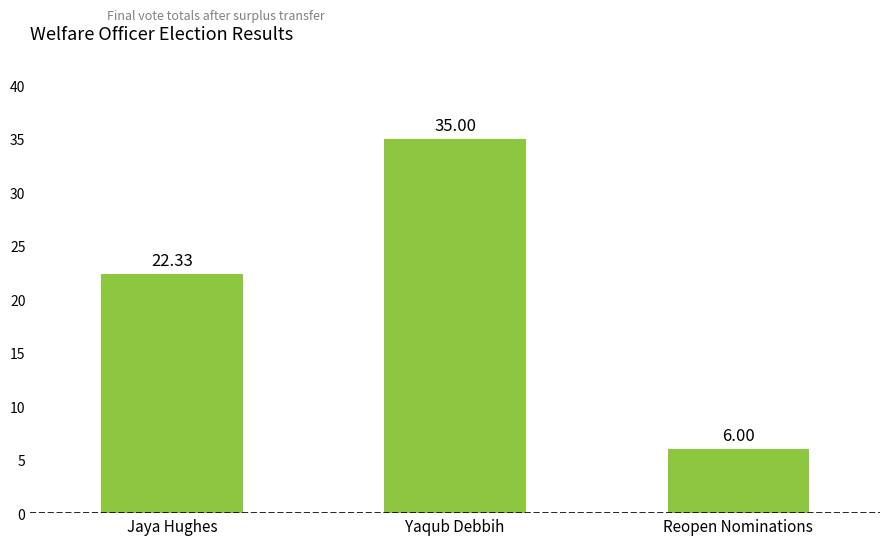

How many data points are less than 22?

1